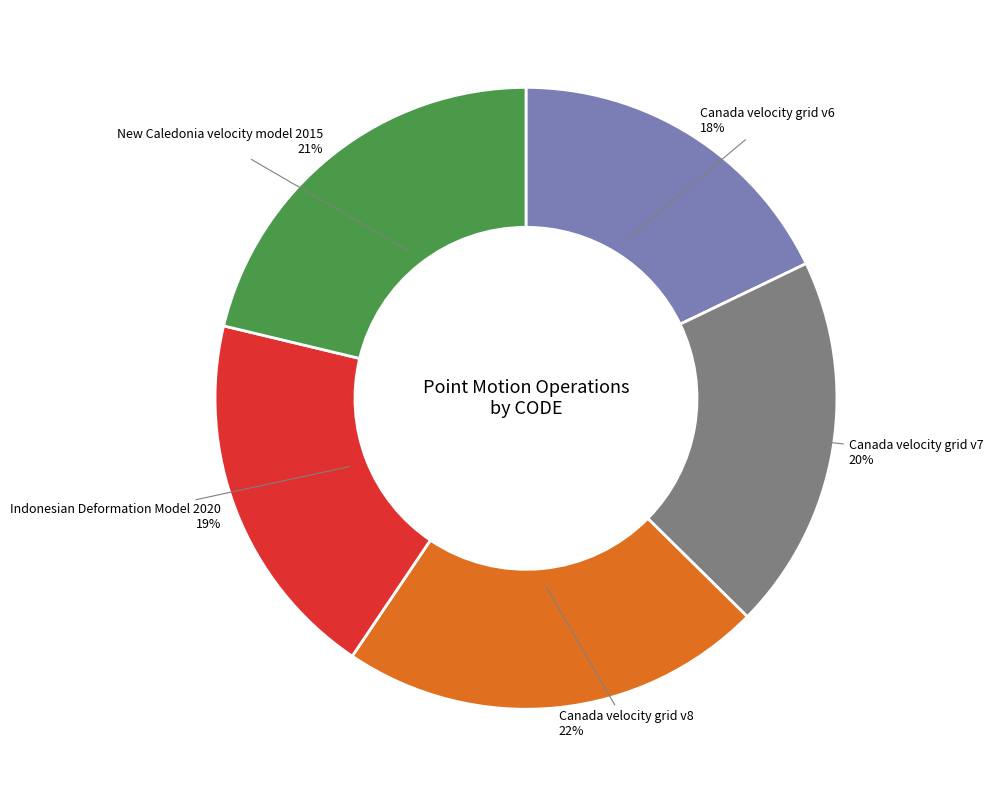

To the nearest percent, what is the average slice percentage?

20%